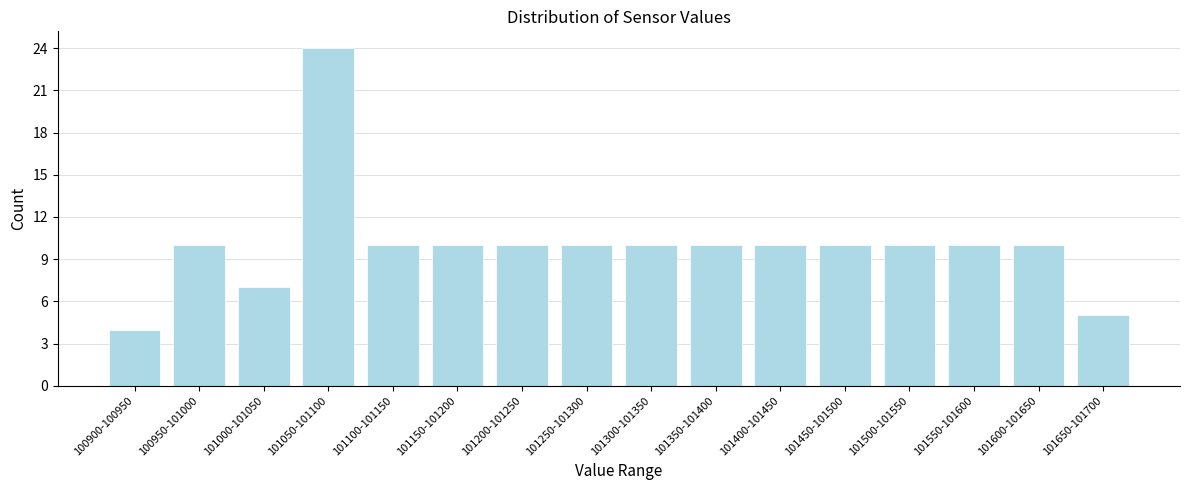

Reading right to left, what are all the values shown in this chart?

5	10	10	10	10	10	10	10	10	10	10	10	24	7	10	4